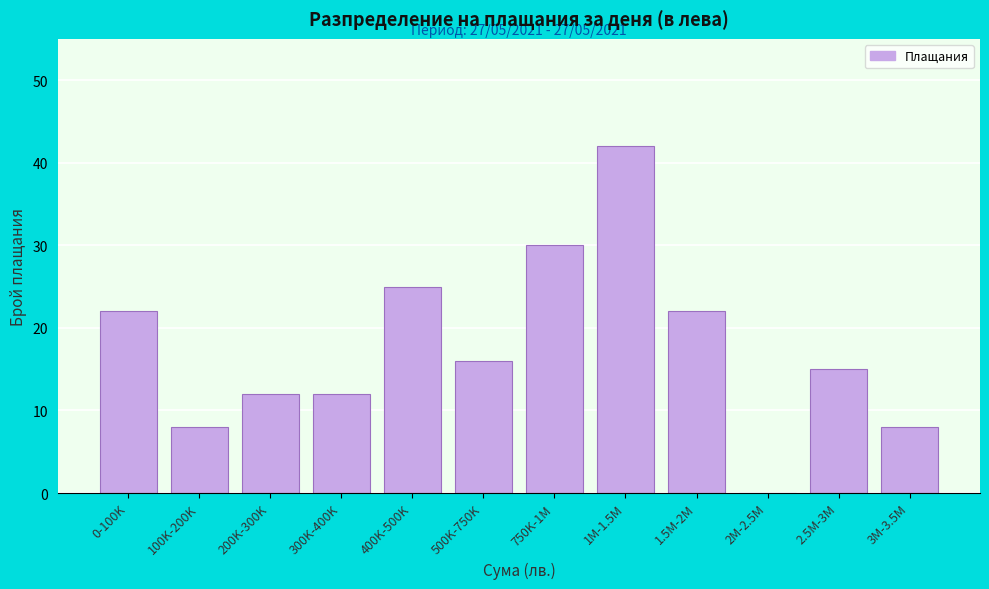

Reading right to left, transcribe all the data shown in this chart.

3M-3.5M=8	2.5M-3M=15	2M-2.5M=0	1.5M-2M=22	1M-1.5M=42	750K-1M=30	500K-750K=16	400K-500K=25	300K-400K=12	200K-300K=12	100K-200K=8	0-100K=22